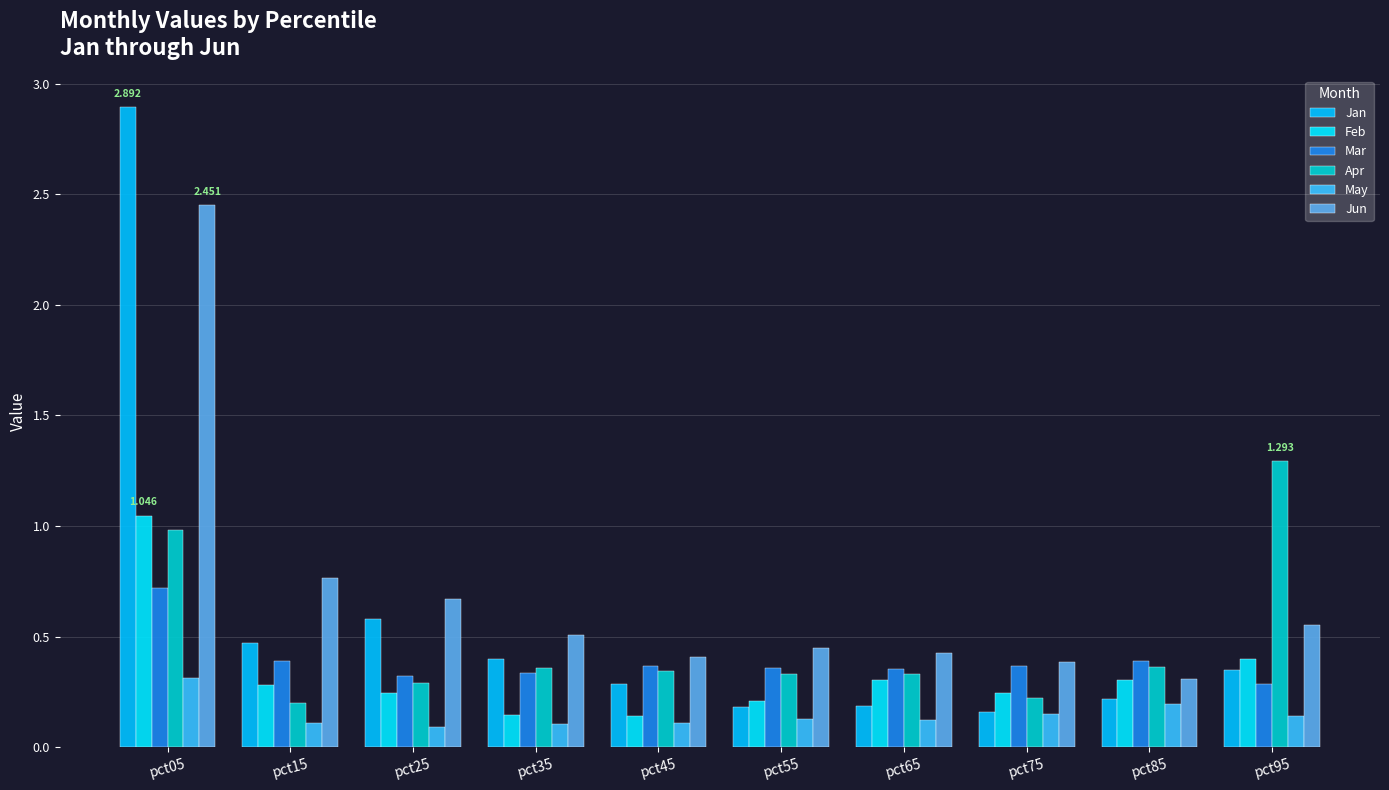

At pct25, list the series in order from largest to smallest.

Jun, Jan, Mar, Apr, Feb, May